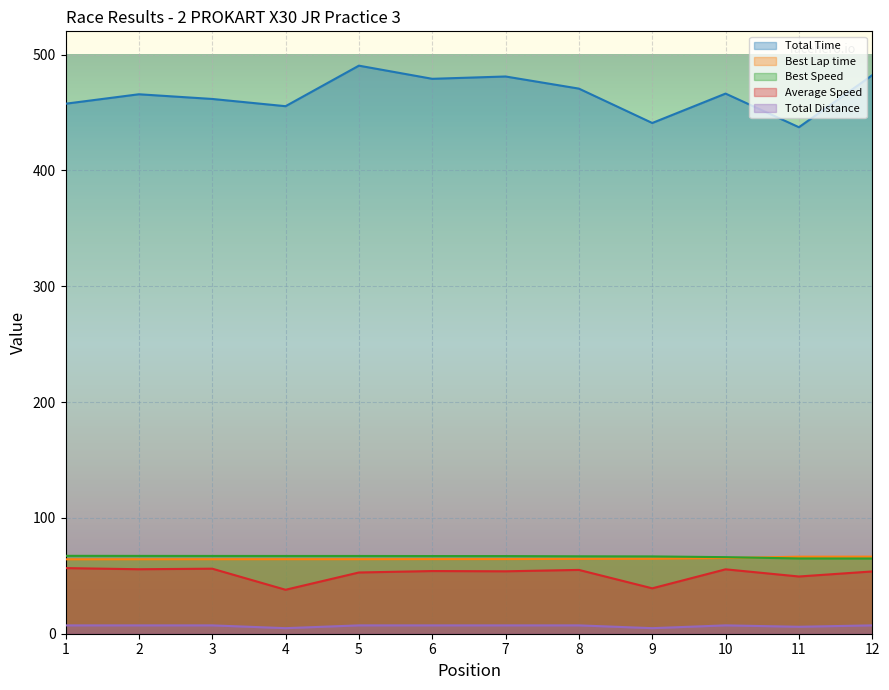

What is the difference between the highest and lowest values at 1?

450.3